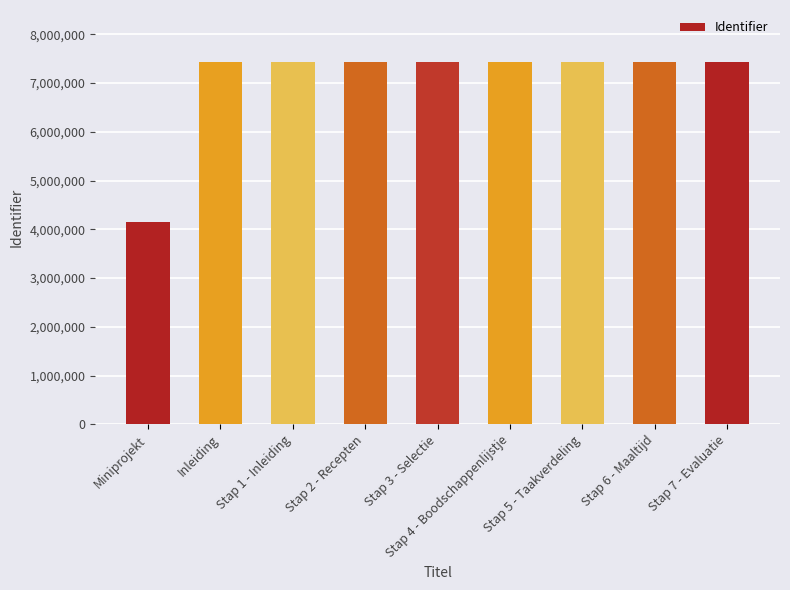

What is the value of the 6th bar from the left?

7438464